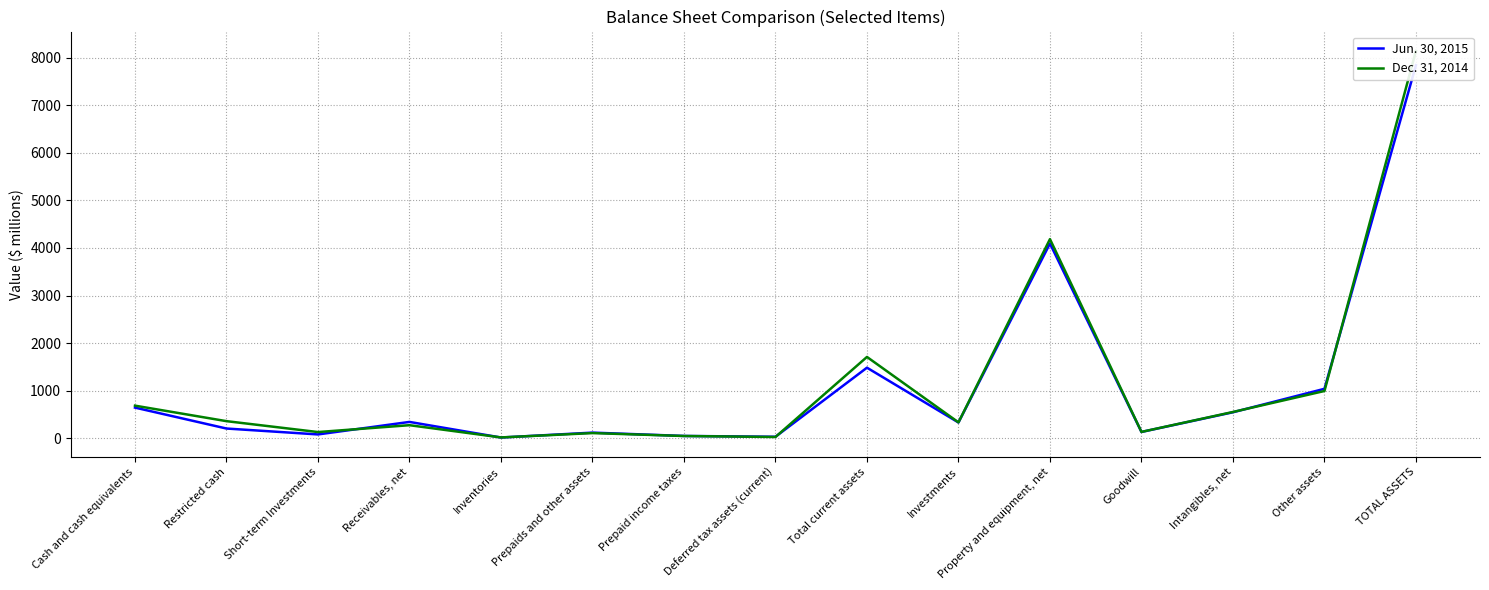

Is it true that Dec. 31, 2014 equals 993 at Other assets?

True